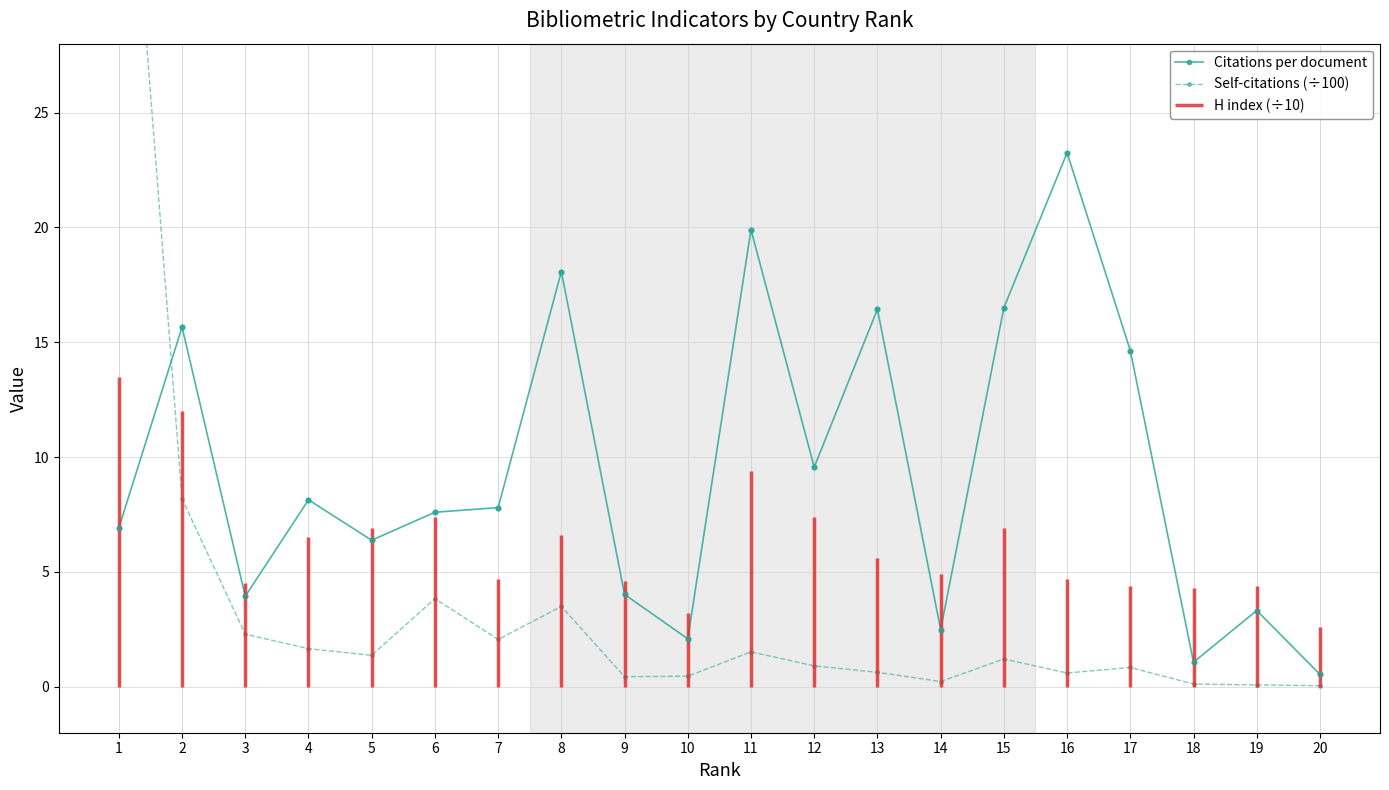

Which series reaches the minimum Y coordinate?

Self-citations (scaled)